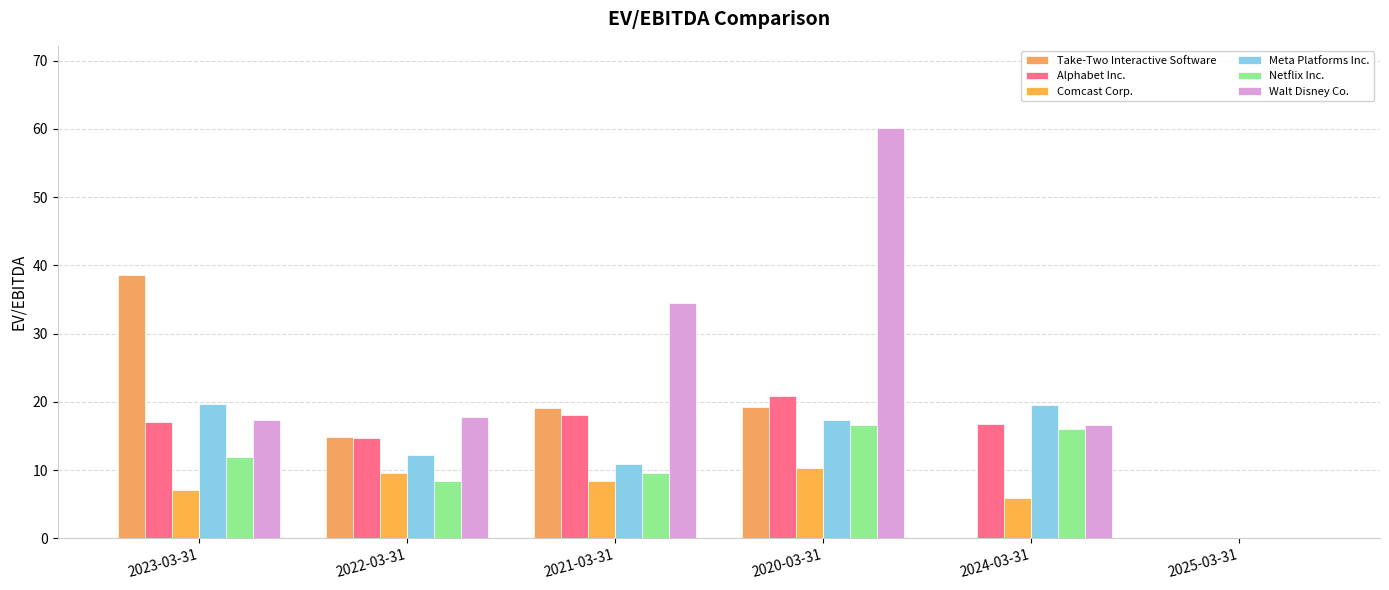

What is the sum of the Meta Platforms Inc. values at 2023-03-31 and 2020-03-31?

37.0